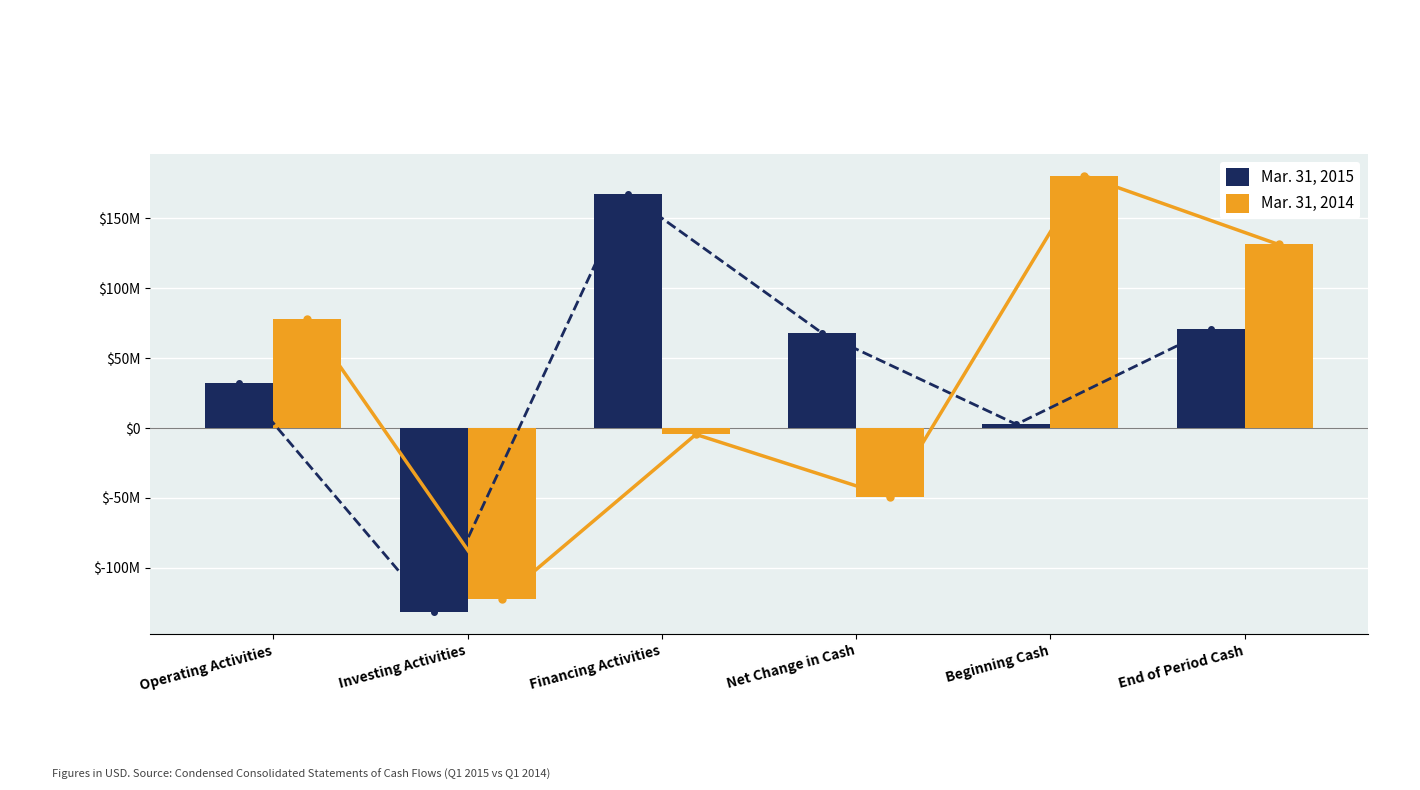

Reading left to right, extract all data points from this chart.

Mar. 31, 2015: 32090000	-131818000	167658000	67930000	2584000	70514000
Mar. 31, 2014: 77684000	-122296000	-4627000	-49239000	180582000	131343000